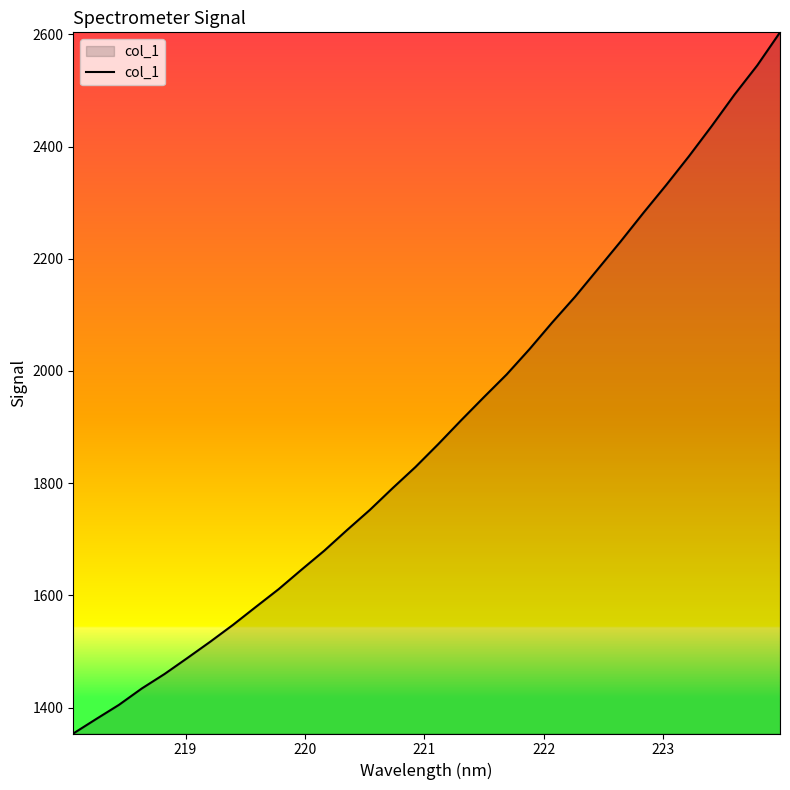

What is the minimum value shown in the chart?

1354.0